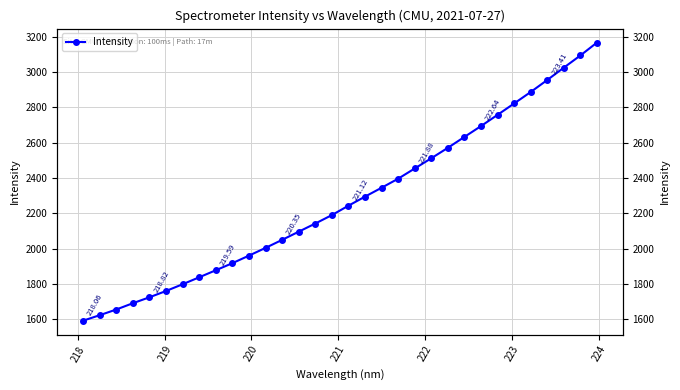

What is the smallest value displayed?

1591.8